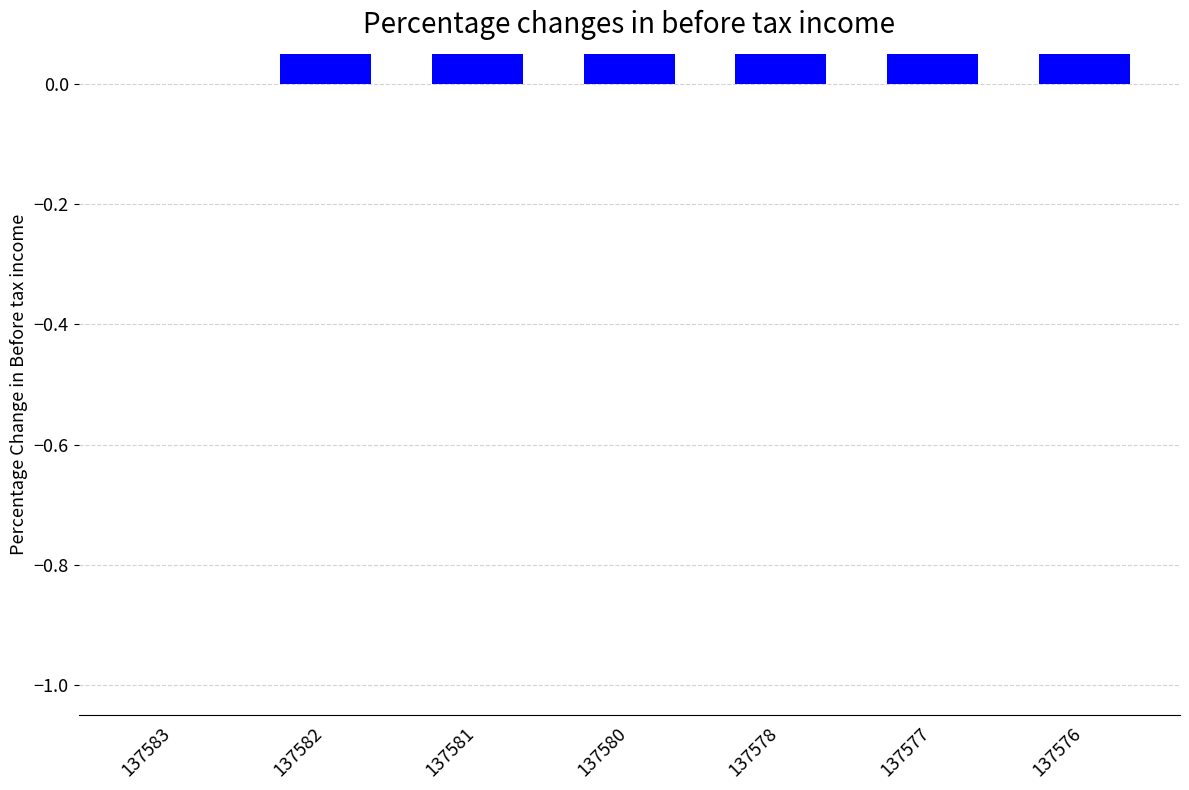

Between 137577 and 137580, which is larger?

137577